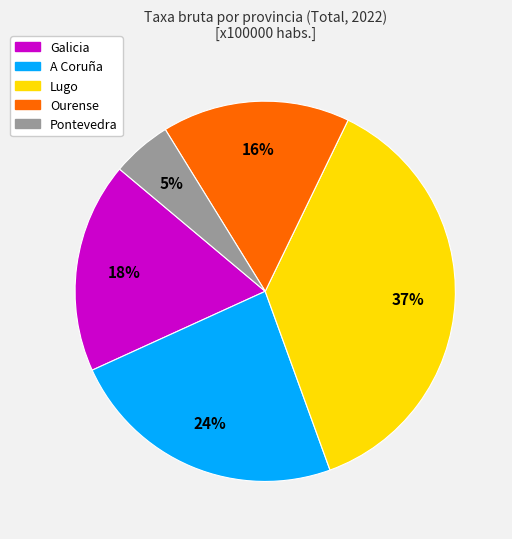

To the nearest percent, what is the difference between the largest and smallest slice percentages?

32%